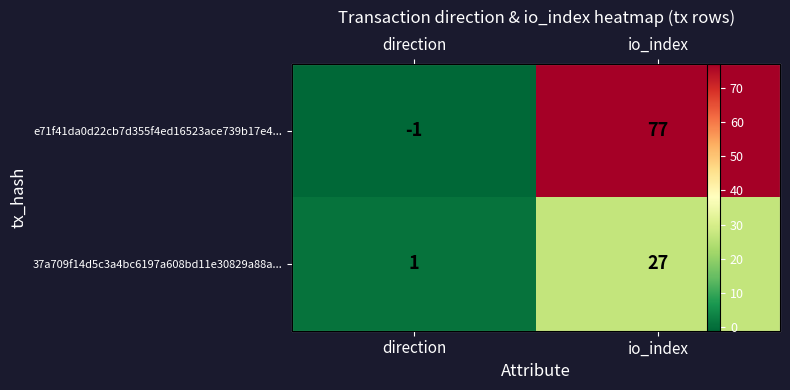

What is the average value of the 37a709f14d5c3a4bc6197a608bd11e30829a88a... series?

14